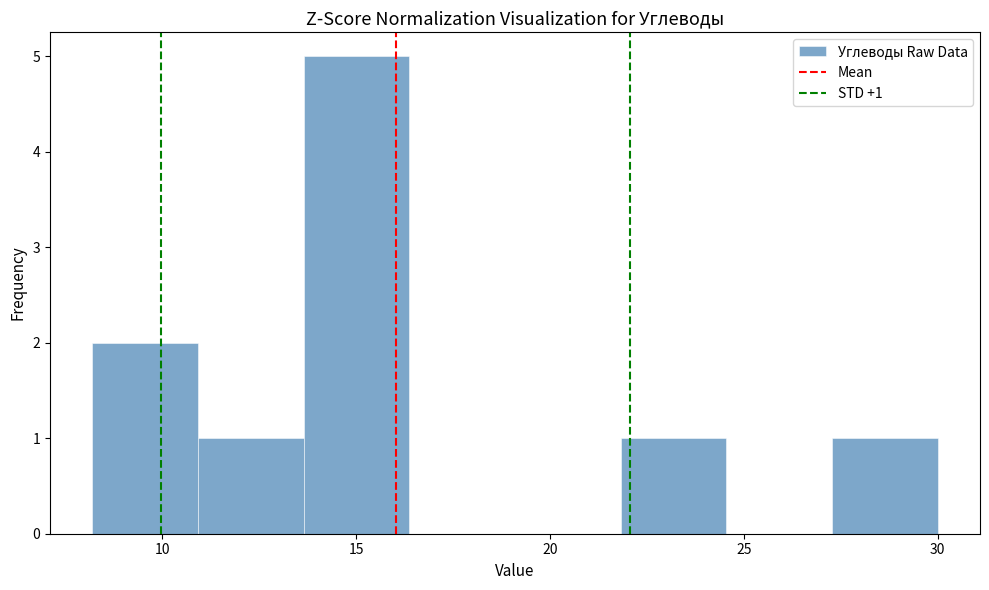

Which range on the x-axis has the tallest bar?

13.5 to 16.5